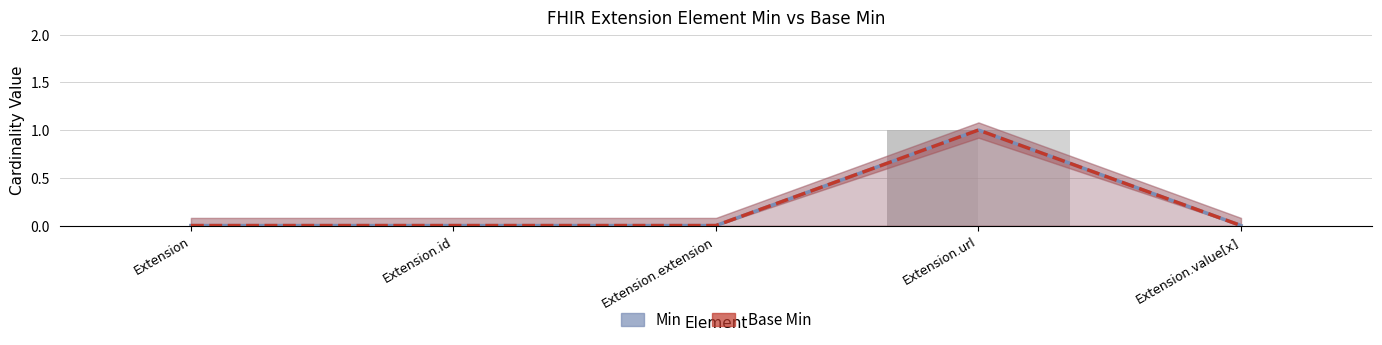

What is the total value across all series at Extension.url?

2